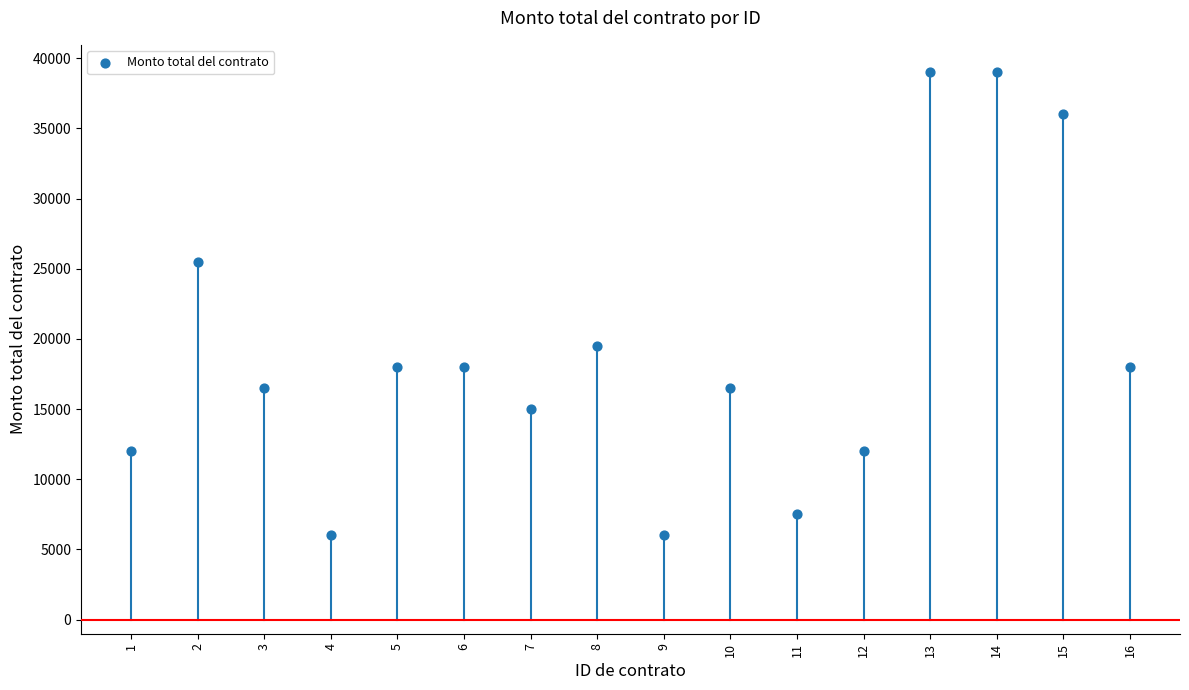

What is the range of Y values (max minus min)?

33000